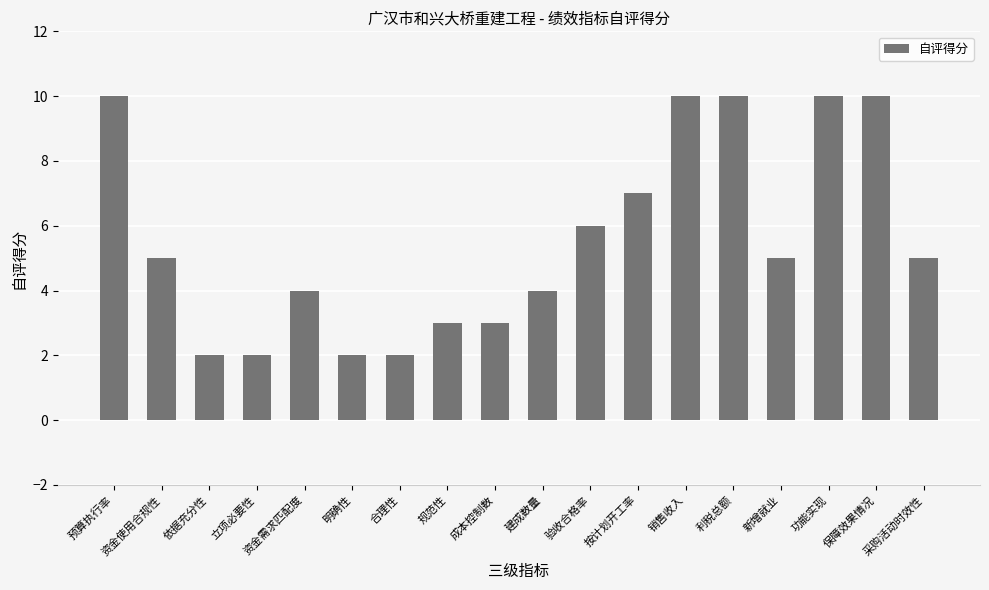

What is the label of the 13th bar from the right?

明确性